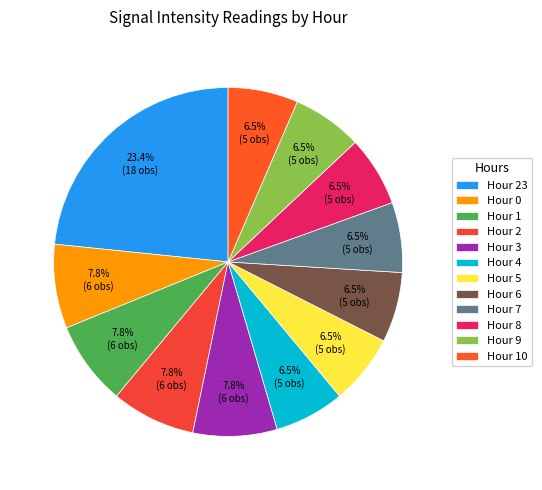

Which slice is the largest?

Hour 23